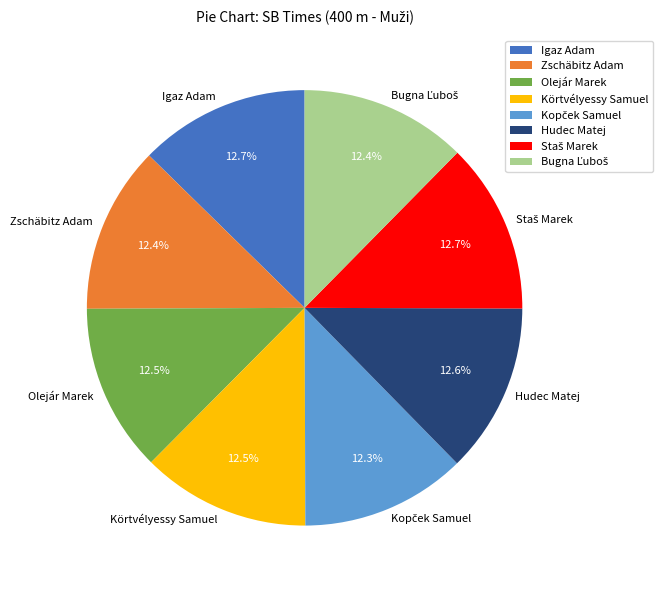

Does Körtvélyessy Samuel account for over 50% of the chart?

No